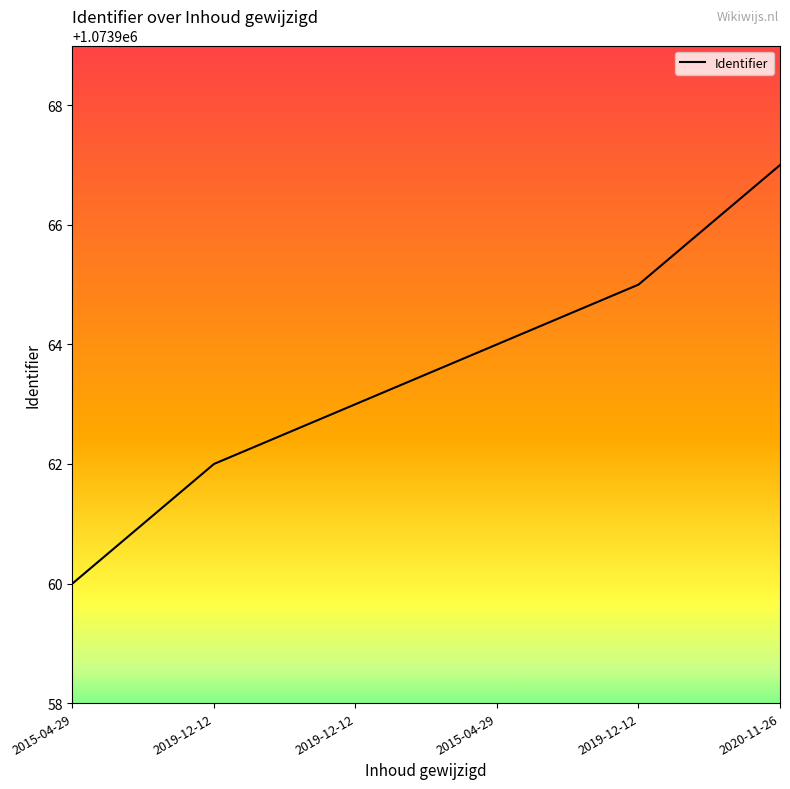

Count the number of categories in the chart.

6